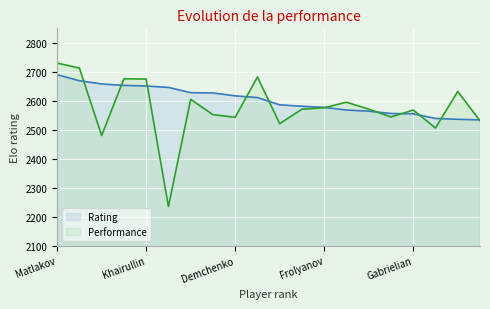

Reading right to left, transcribe all the data shown in this chart.

Rating: Prizant=2534	Geller=2536	Kornev=2539	Gabrielian=2555	Savchenko=2556	Mozharov=2564	Shomoev=2568	Frolyanov=2577	Grigoriants=2581	Maletin=2586	Ponkratov=2611	Demchenko=2617	Volkov=2627	Kokarev=2628	Najer=2646	Khairullin=2651	Popov=2653	Shimanov=2658	Grachev=2669	Matlakov=2690
Performance: Prizant=2531	Geller=2632	Kornev=2506	Gabrielian=2568	Savchenko=2544	Mozharov=2571	Shomoev=2595	Frolyanov=2576	Grigoriants=2571	Maletin=2521	Ponkratov=2682	Demchenko=2543	Volkov=2552	Kokarev=2605	Najer=2235	Khairullin=2675	Popov=2676	Shimanov=2480	Grachev=2713	Matlakov=2730